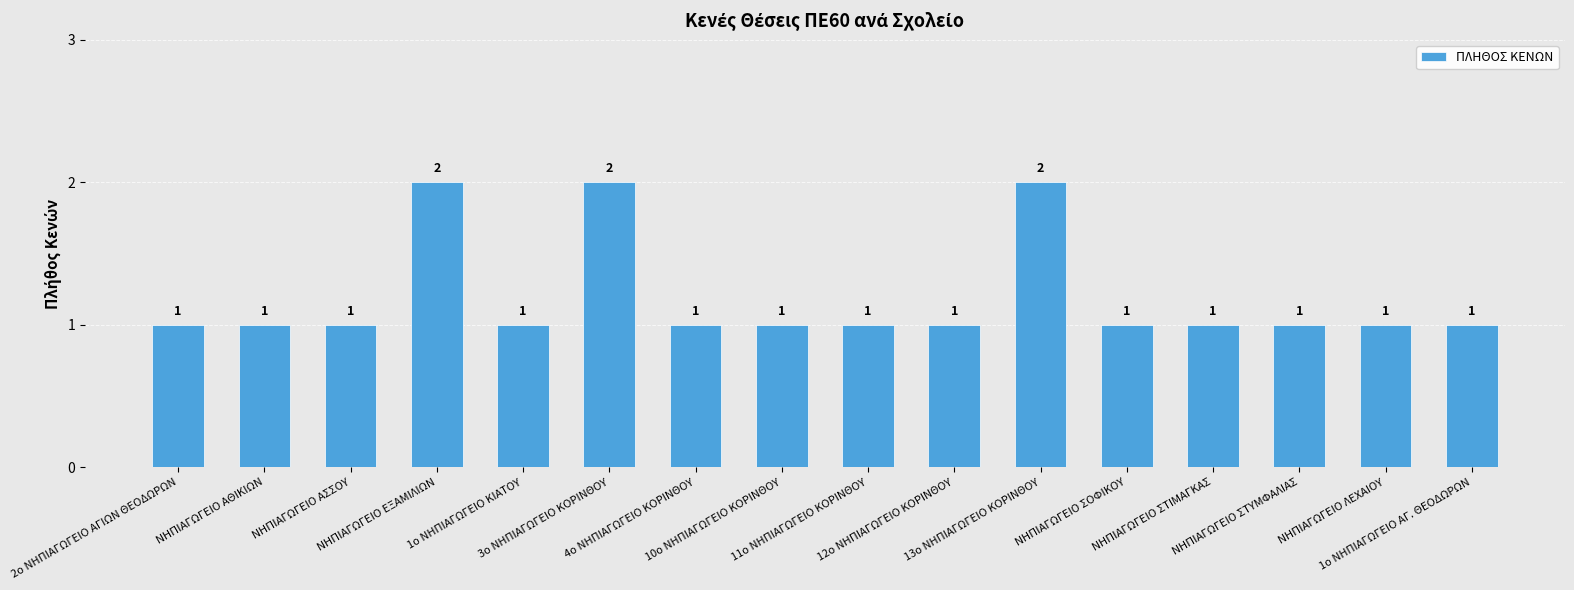

Read the value at 12ο ΝΗΠΙΑΓΩΓΕΙΟ ΚΟΡΙΝΘΟΥ.

1